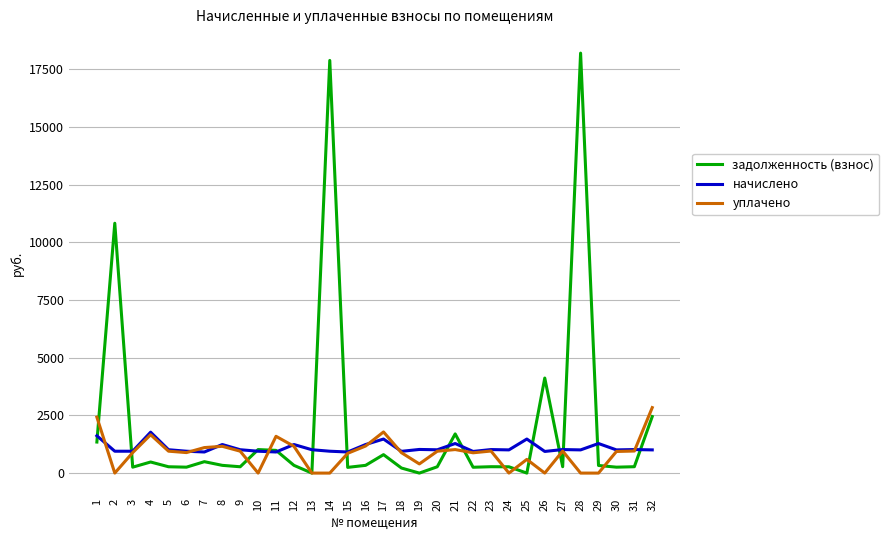

The value of уплачено at 22 is 879.8. True or false?

True